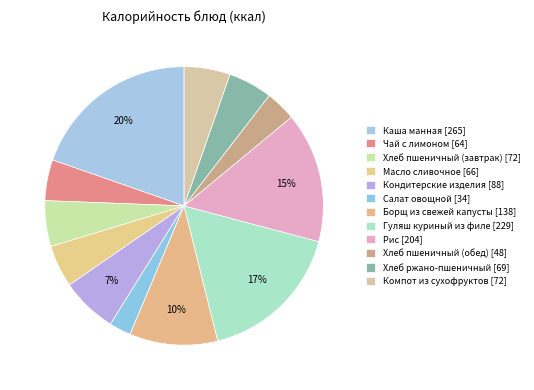

To the nearest percent, what percentage of the pie is Салат овощной?

3%